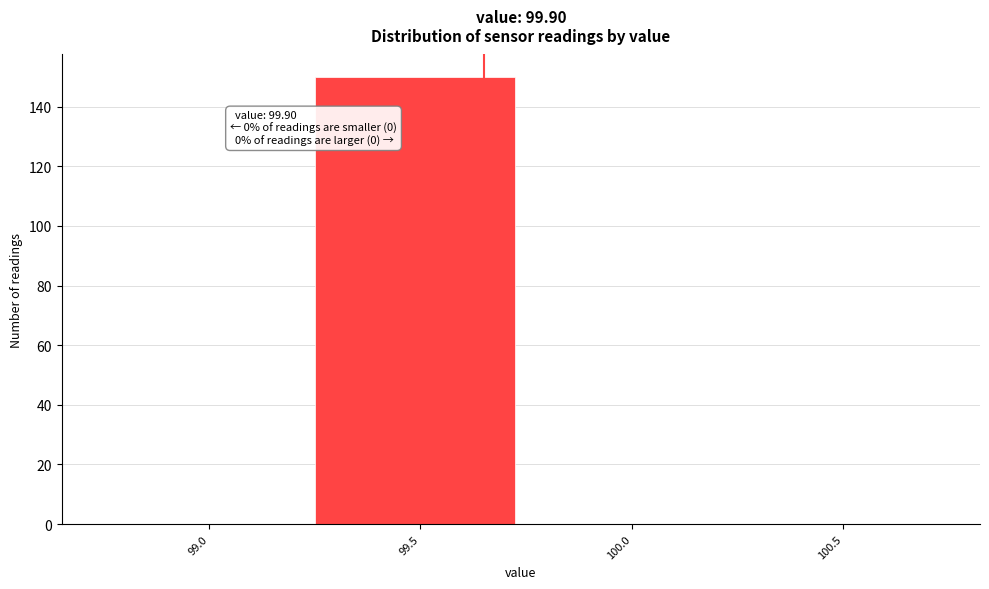

Reading left to right, list all the values displayed in this chart.

99.0=0	99.5=150	100.0=0	100.5=0